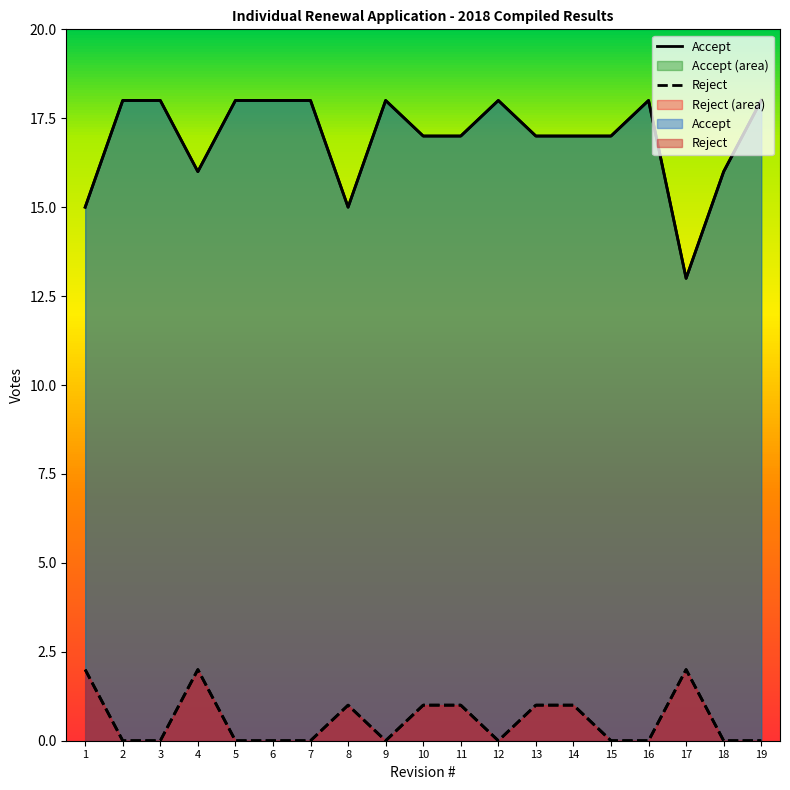

List the series in order of their overall mean, highest first.

Accept, Reject